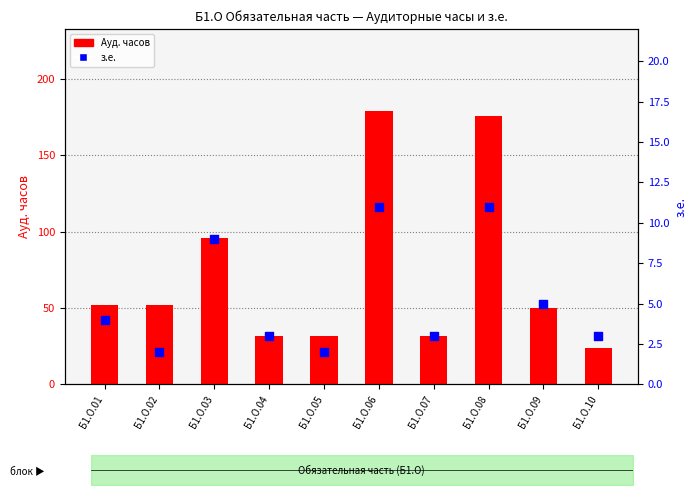

Which series reaches the minimum Y coordinate?

з.е.